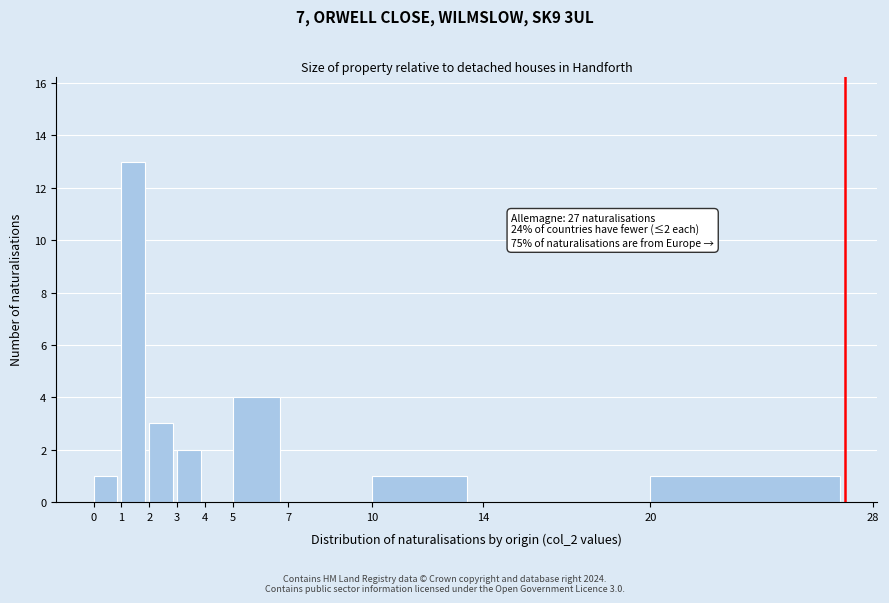

Which range on the x-axis has the tallest bar?

1 to 2